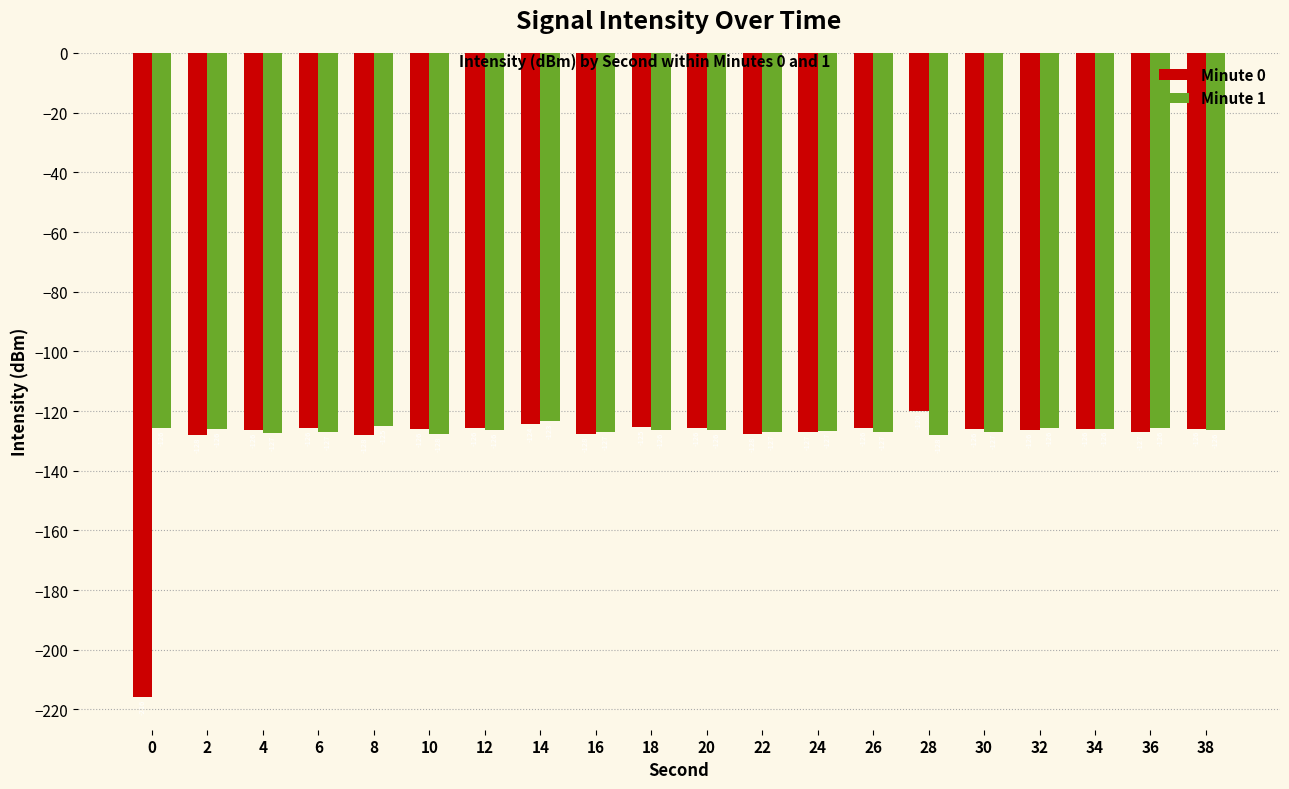

What is the highest value of the Minute 0 series?

-120.1